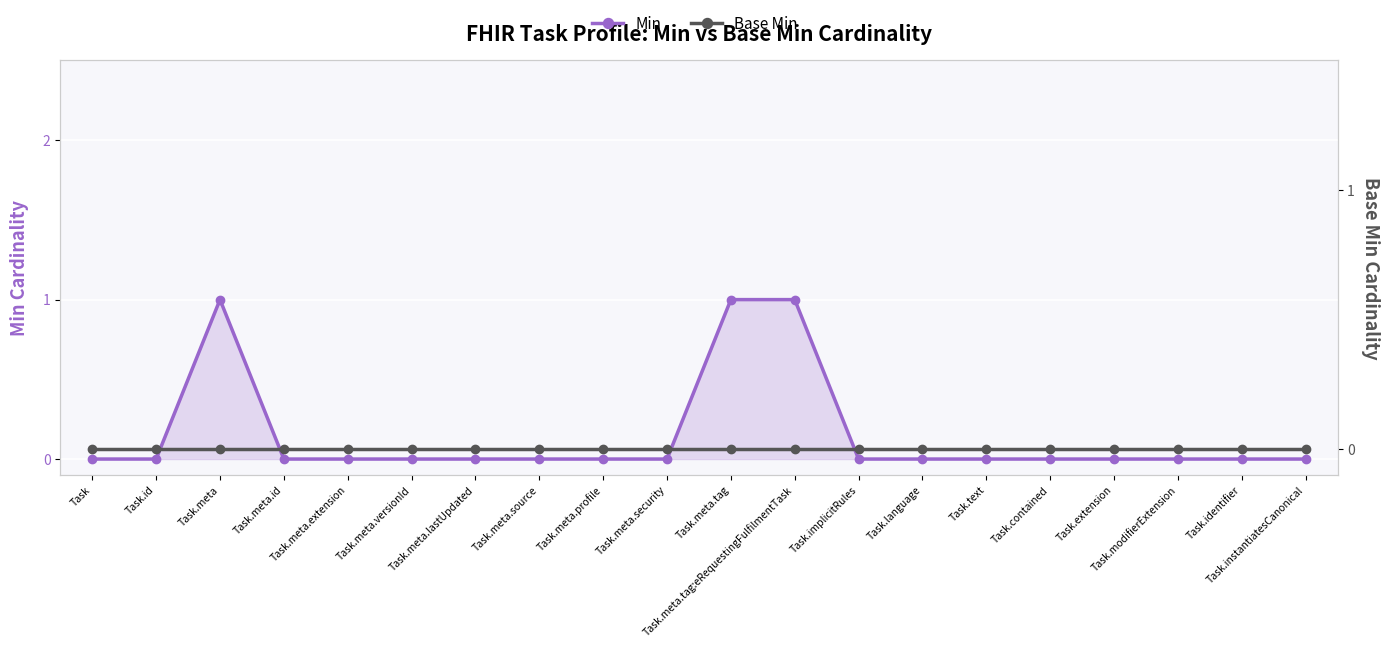

Does the chart display data point markers on the line(s)?

Yes